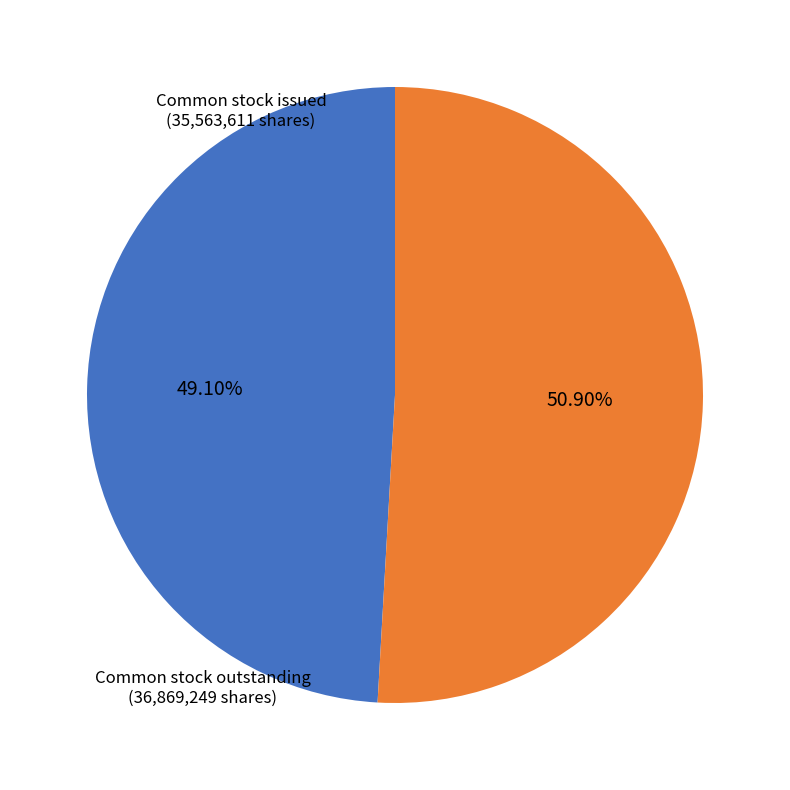

Does any single category account for the majority?

Yes